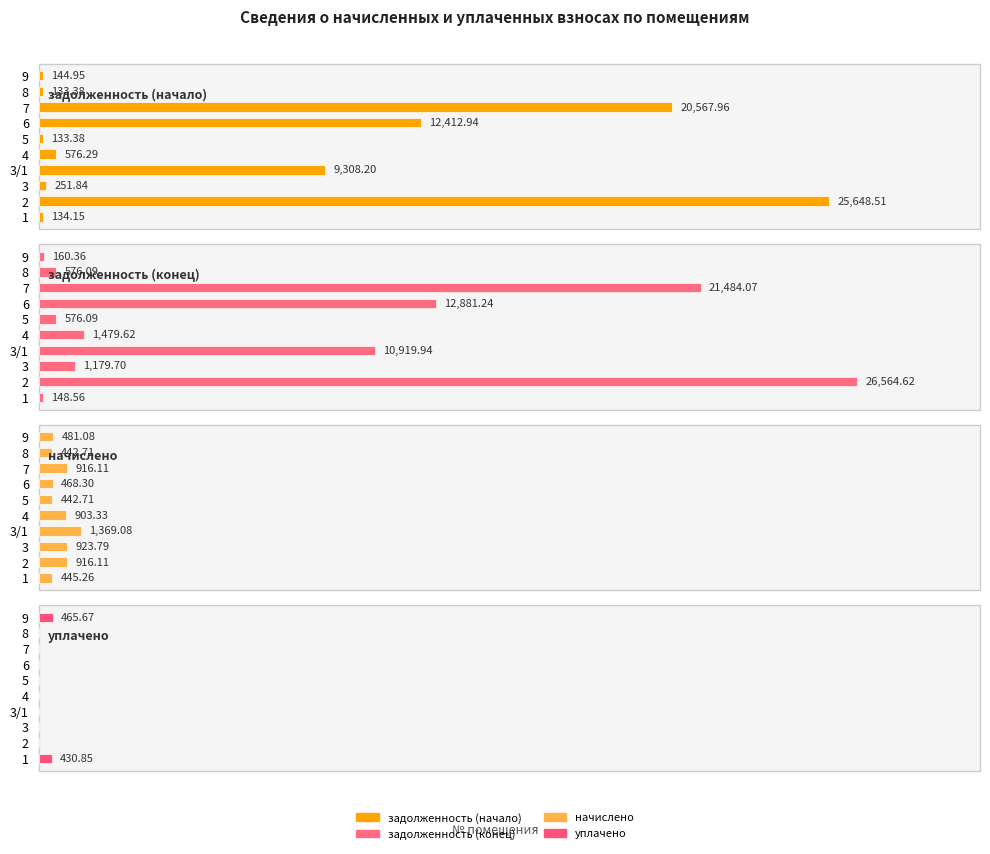

The value of задолженность (начало) at 5 is 133.4. True or false?

True